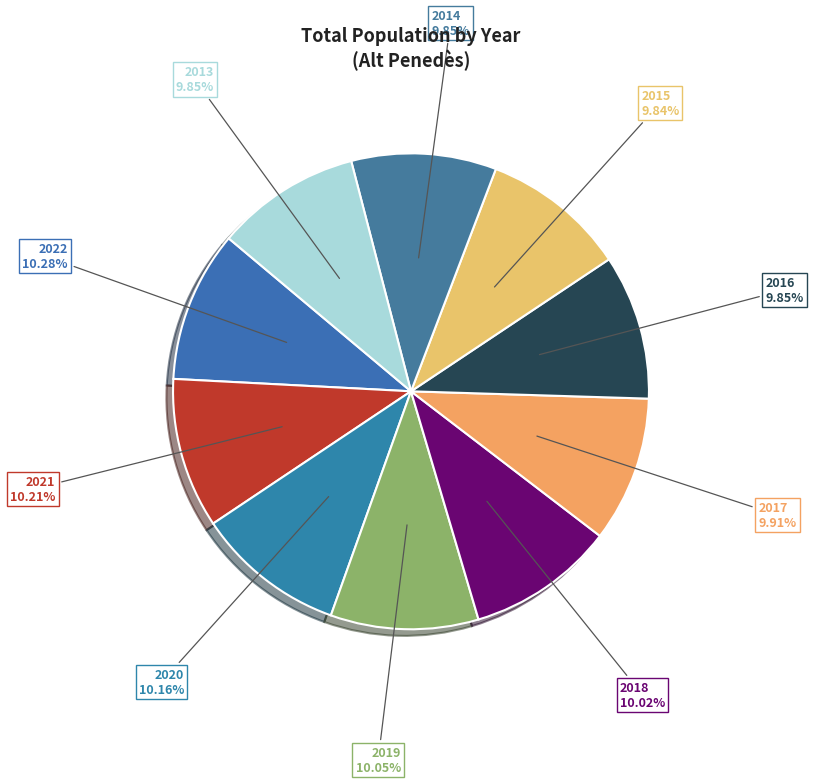

To the nearest percent, what percentage of the pie is 2021?

10%